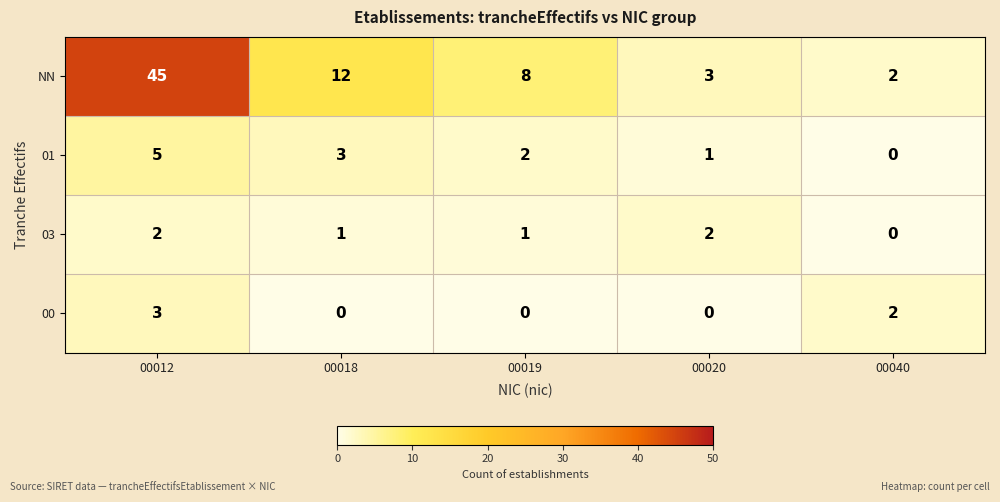

Which series changed the most between 00012 and 00018?

NN